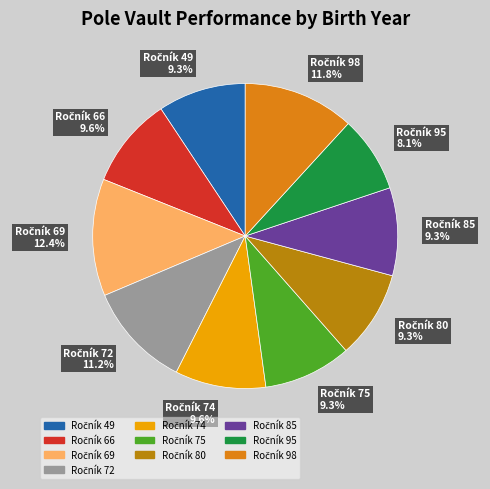

Is there any slice that represents more than half of the pie?

No